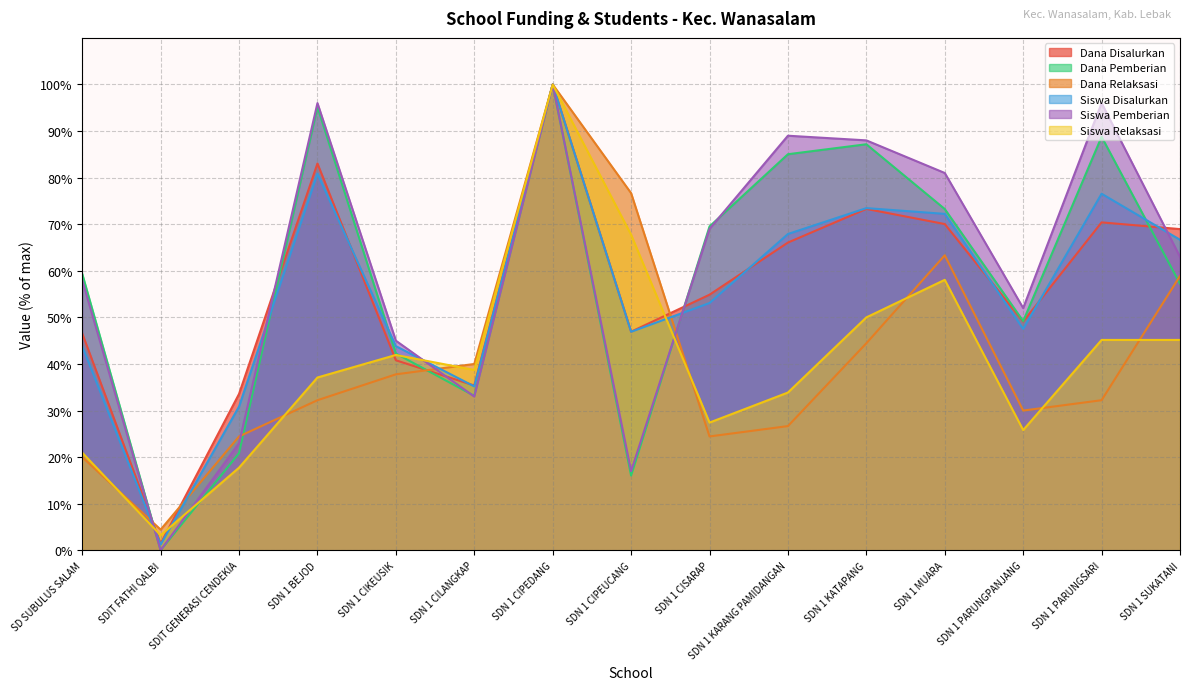

How many interior local valleys does the Siswa Pemberian series have?

4